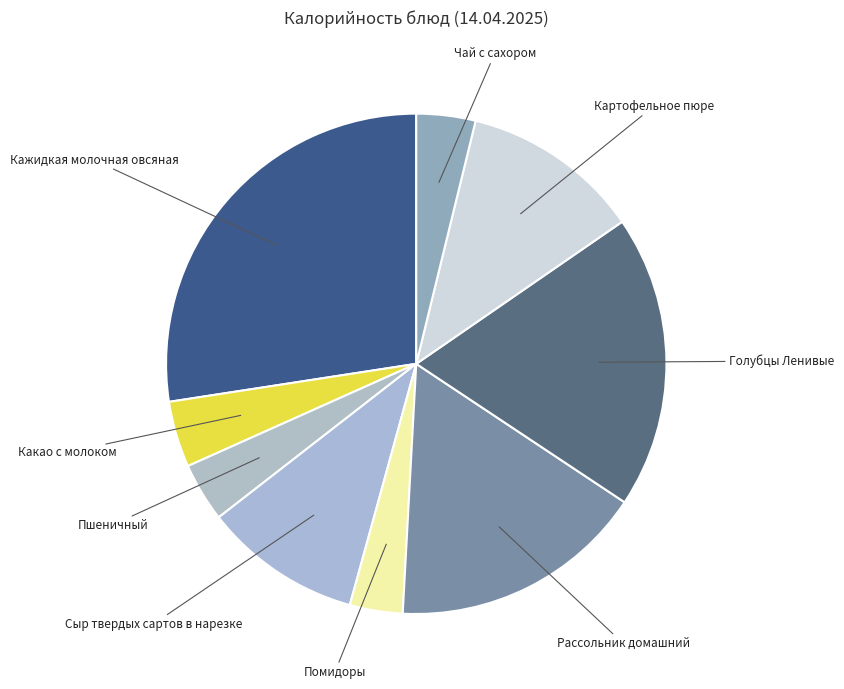

Count the number of slices in the pie.

9